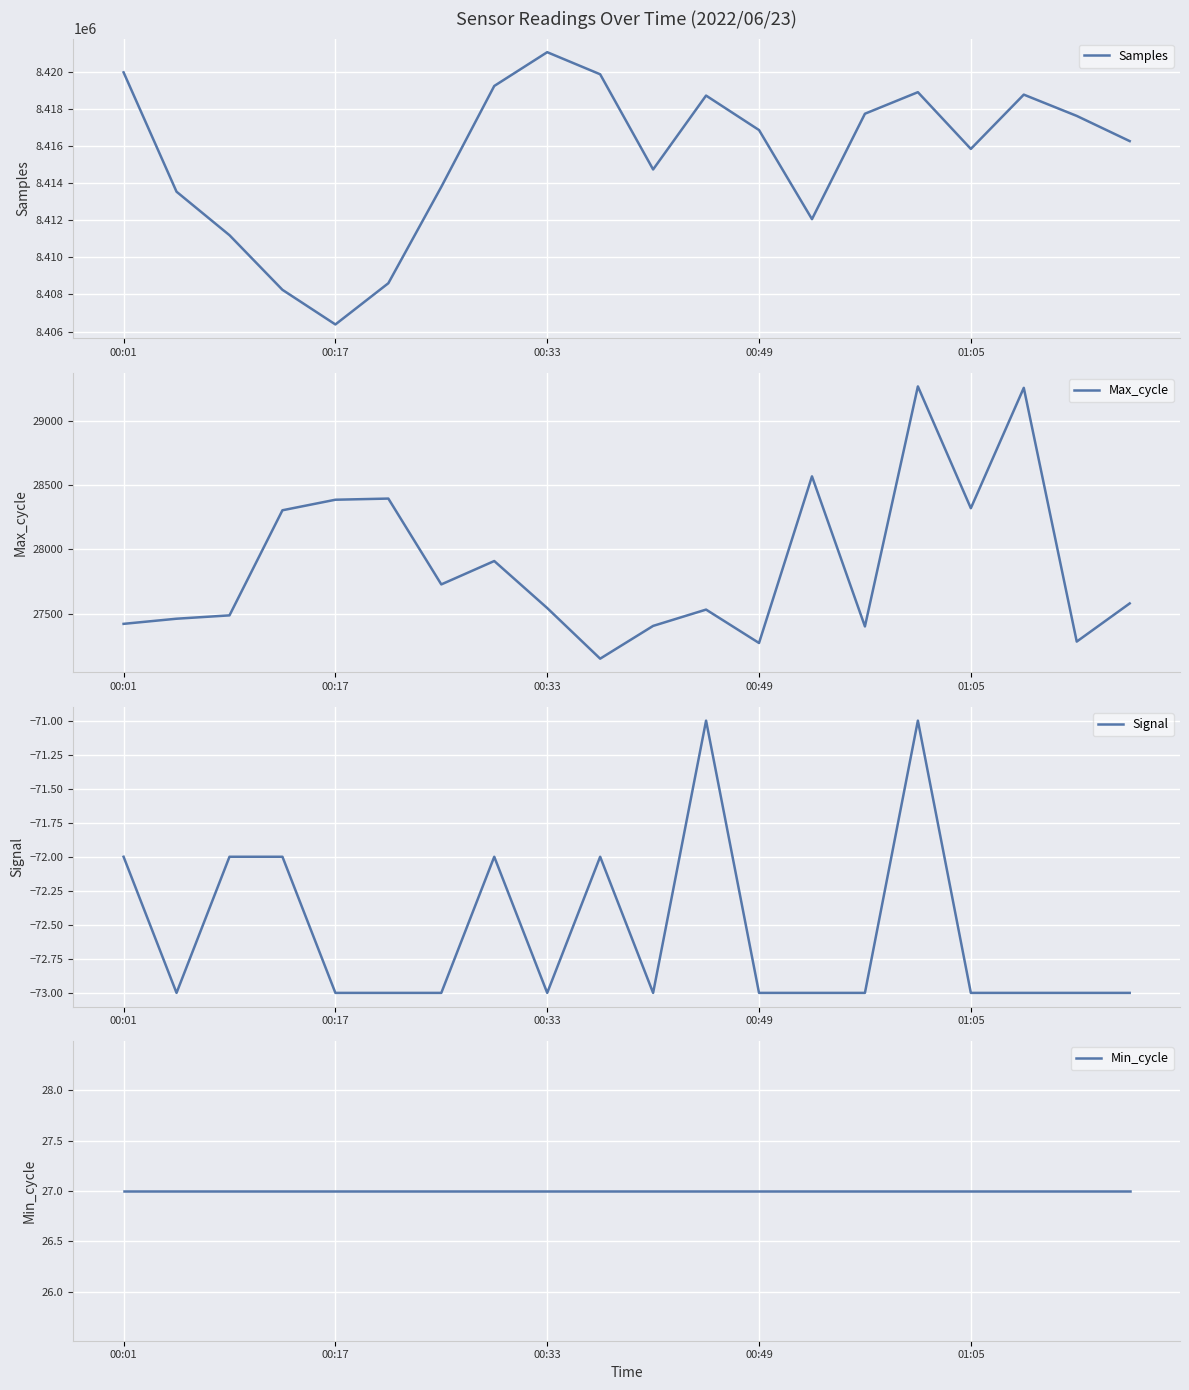

The value of Max_cycle at 00:01 is 16626. True or false?

False